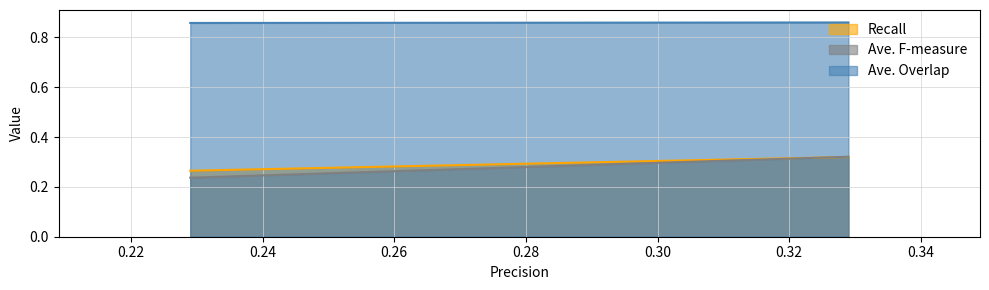

Which series has the largest total across all categories?

Ave. Overlap